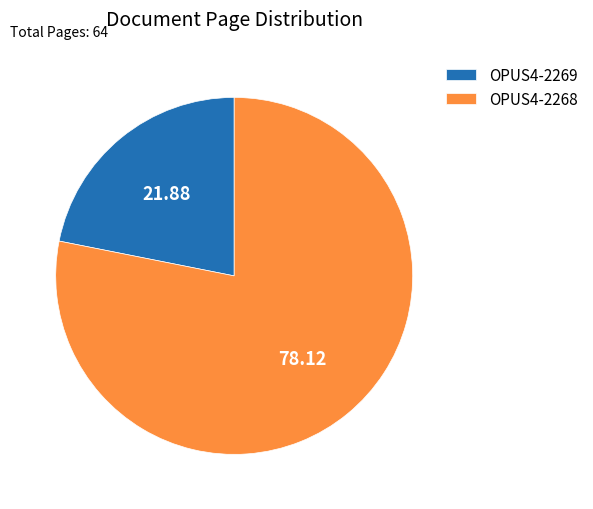

How many segments does this pie chart have?

2